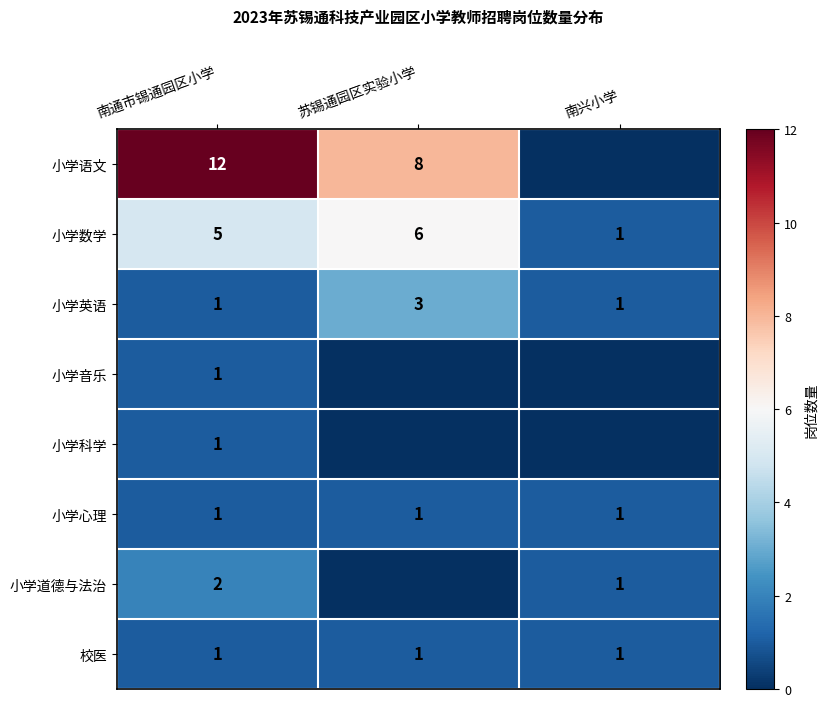

Rank the categories by 小学数学 value from highest to lowest.

苏锡通园区实验小学, 南通市锡通园区小学, 南兴小学